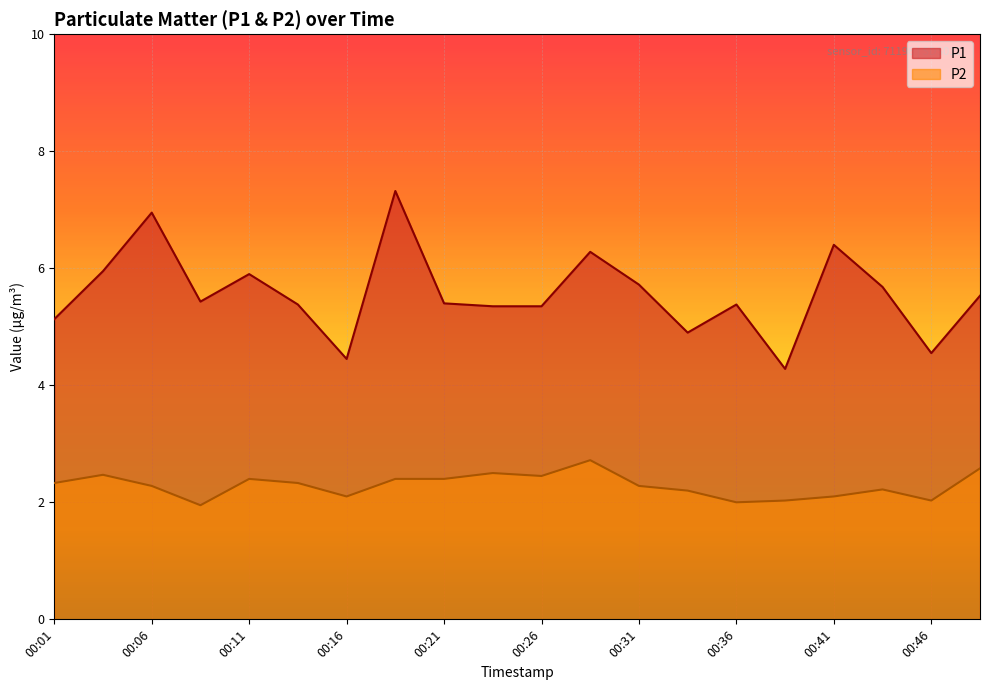

Does the chart display data point markers on the line(s)?

No